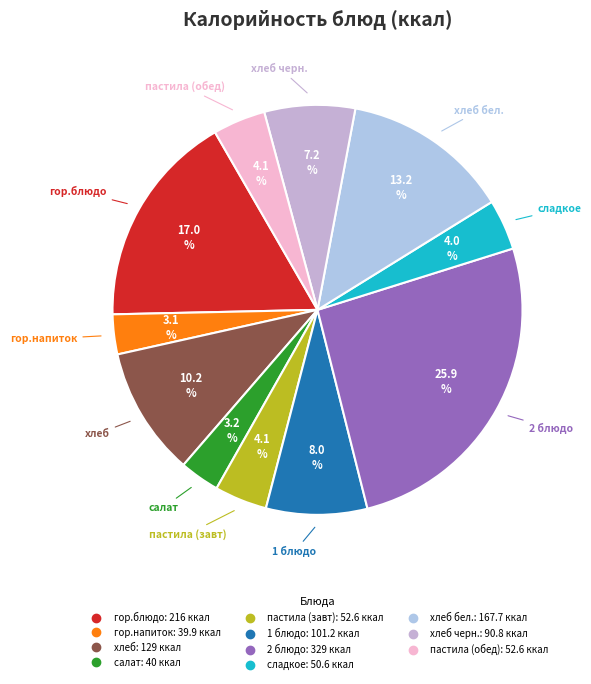

Count the number of slices in the pie.

11